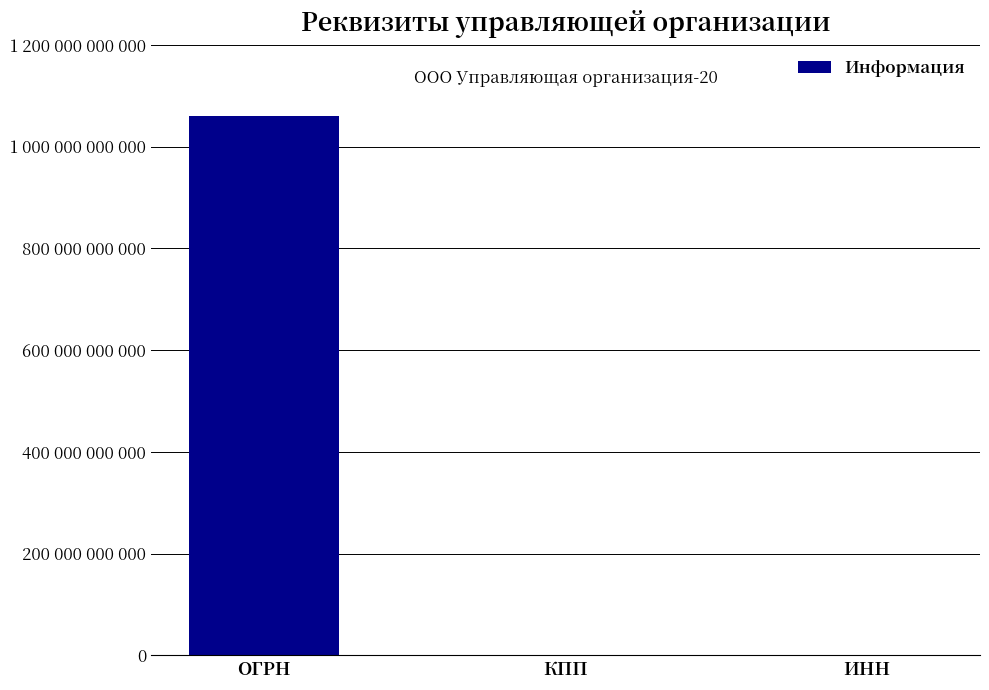

What is the ratio of the value at КПП to the value at ИНН?

0.1